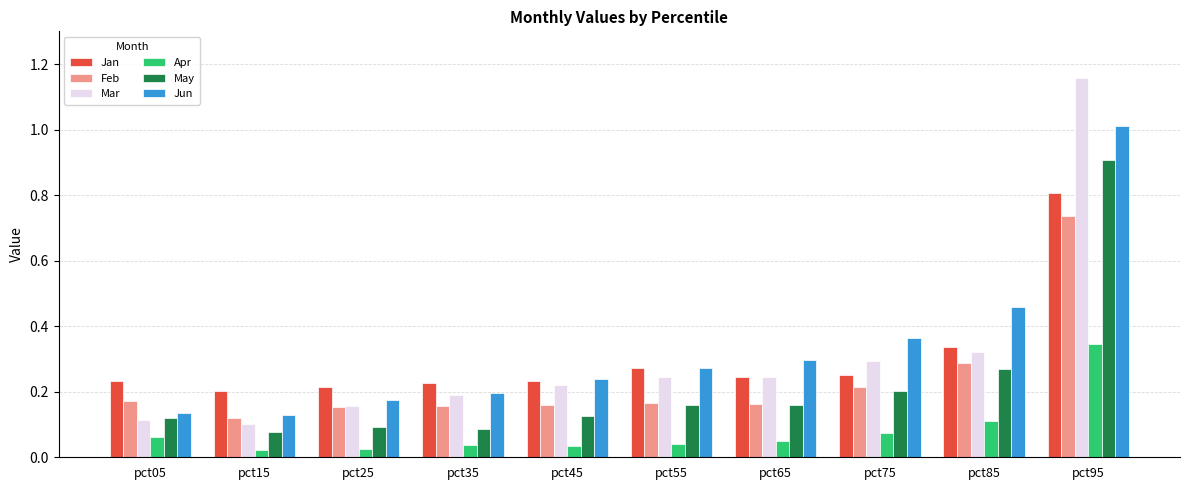

Is the value of Feb at pct25 greater than the value of Jun at pct55?

No